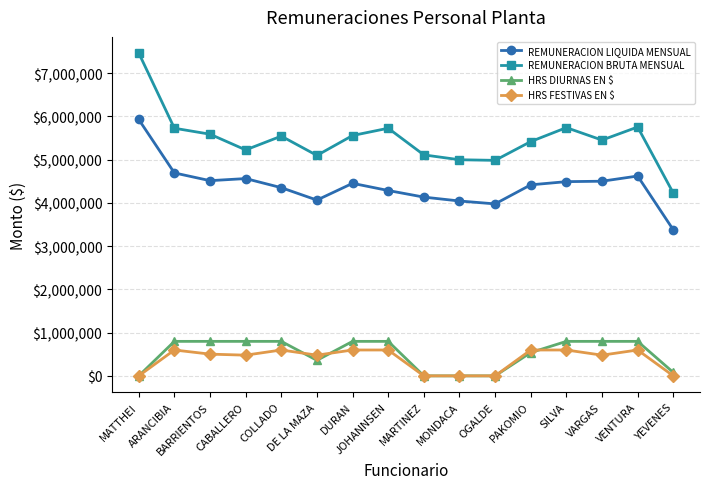

True or false: REMUNERACION BRUTA MENSUAL and REMUNERACION LIQUIDA MENSUAL cross at least once.

False